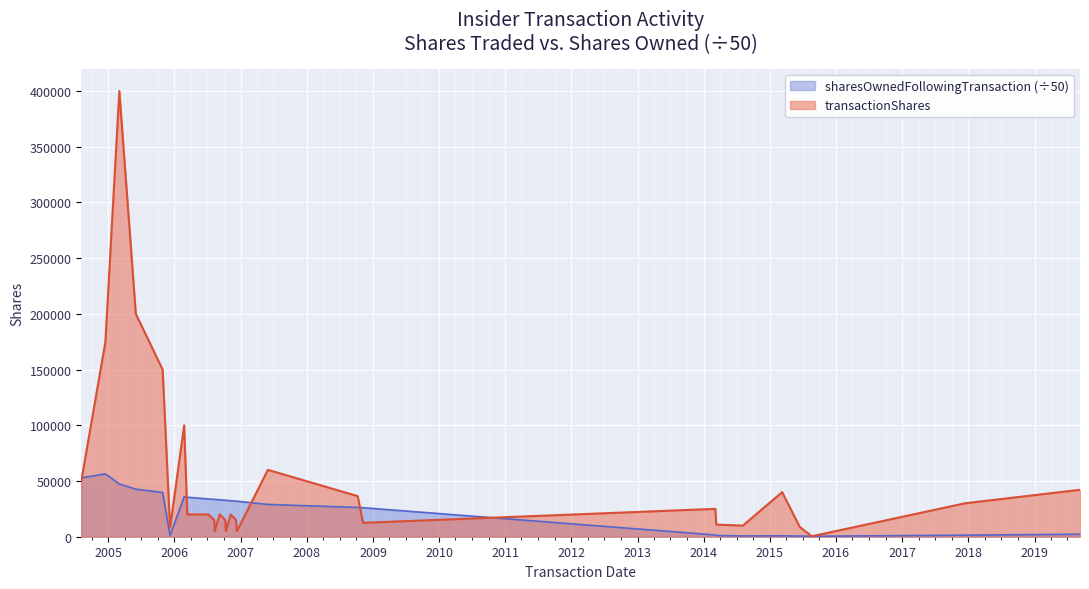

Rank the categories by transactionShares value from highest to lowest.

2005-03-03, 2005-06-02, 2004-12-16, 2005-10-28, 2006-02-24, 2007-06-01, 2004-08-05, 2019-09-09, 2015-03-10, 2008-10-09, 2017-12-13, 2014-03-06, 2006-03-13, 2006-04-11, 2006-05-09, 2006-06-07, 2006-07-07, 2006-09-08, 2006-11-08, 2006-08-09, 2006-10-09, 2006-12-07, 2008-11-07, 2014-03-11, 2014-08-05, 2015-06-15, 2005-12-08, 2006-08-11, 2006-10-12, 2006-12-12, 2015-08-20